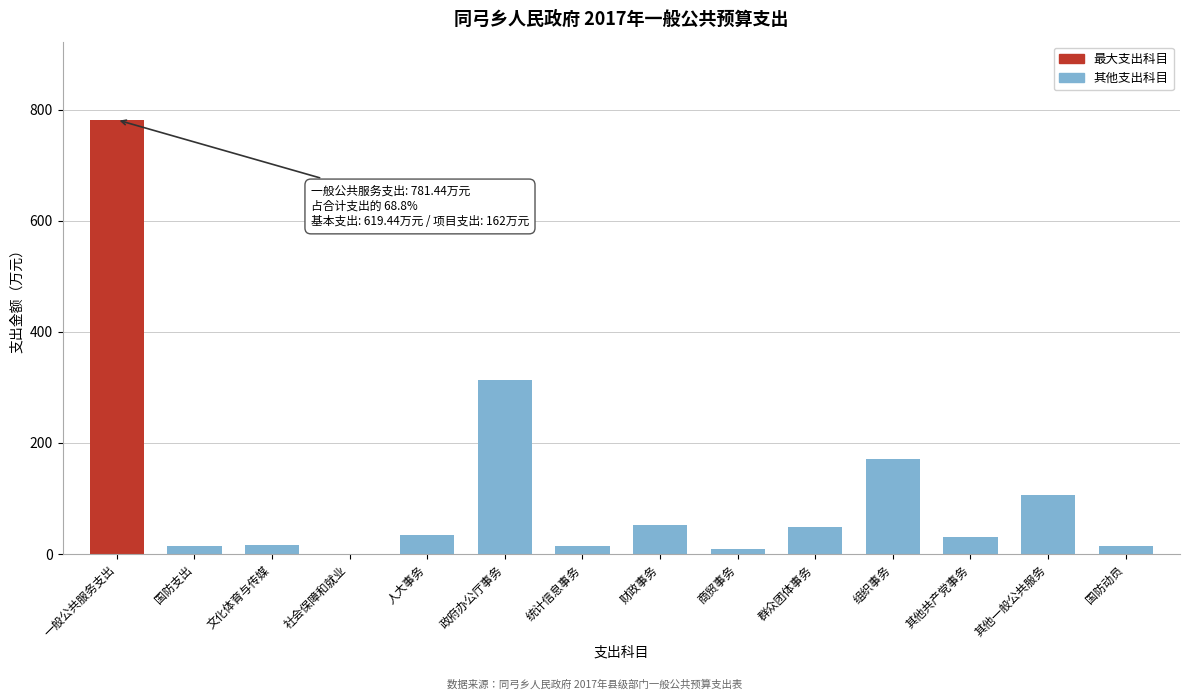

The chart shows a value of 294.0 at 组织事务. True or false?

False